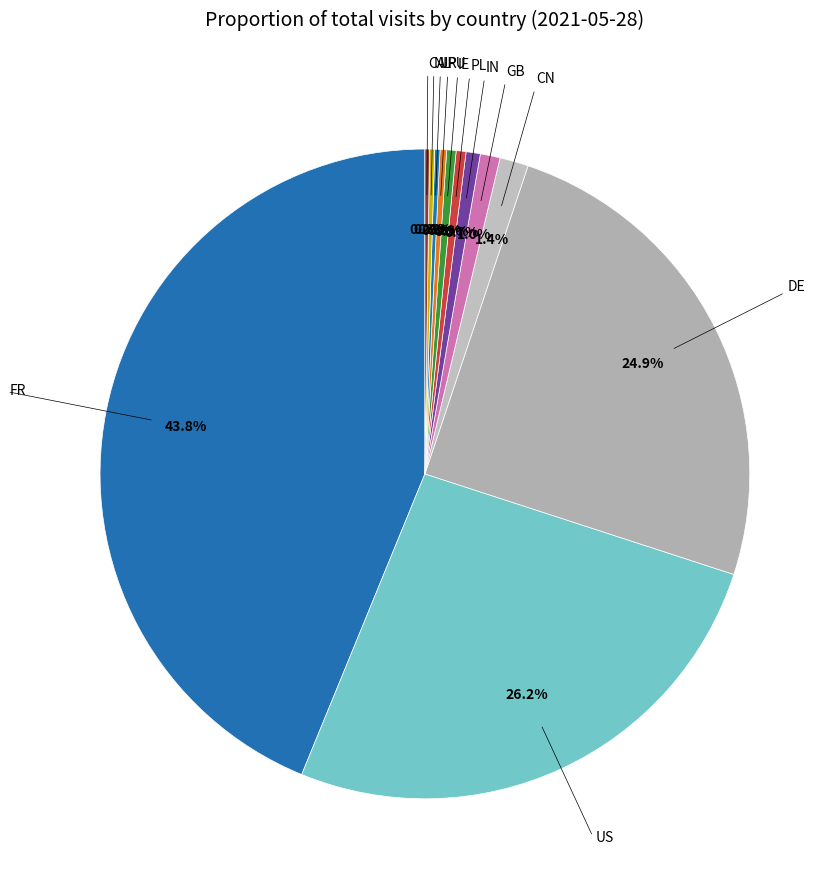

What is the largest slice in the pie chart?

FR